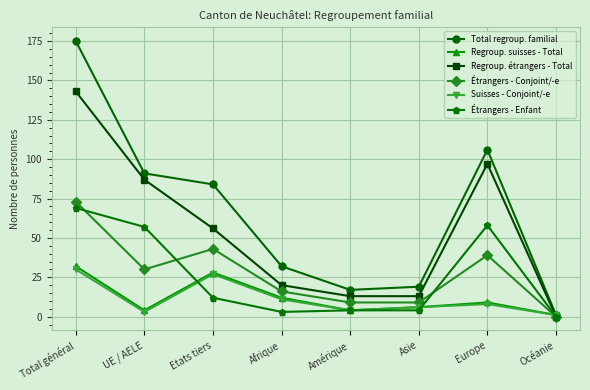

At which category does Total regroup. familial reach its first local valley?

Amérique